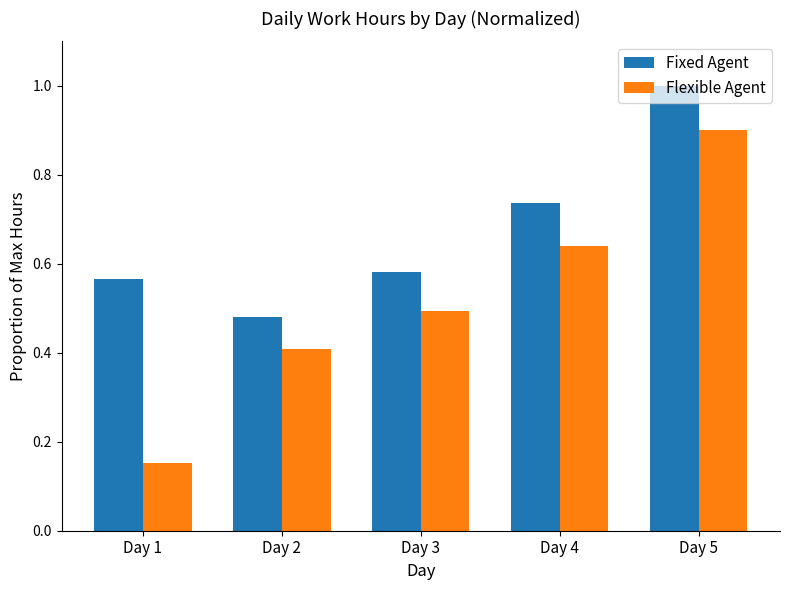

What is the difference between the second highest and minimum values in the Fixed Agent series?

0.3